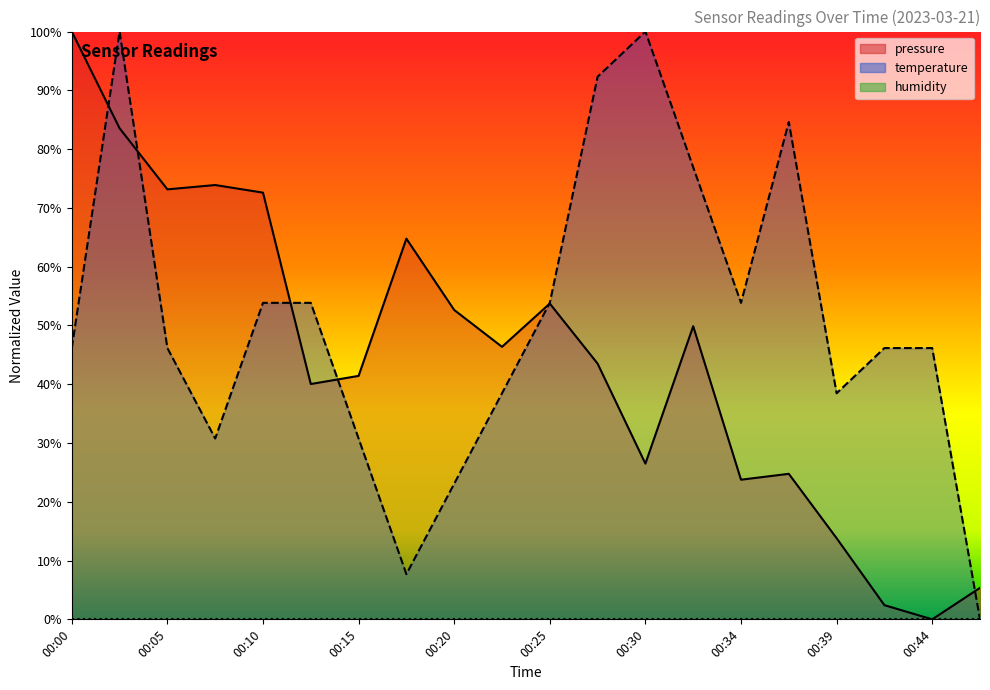

Where do temperature and pressure first cross each other?

00:00 and 00:02